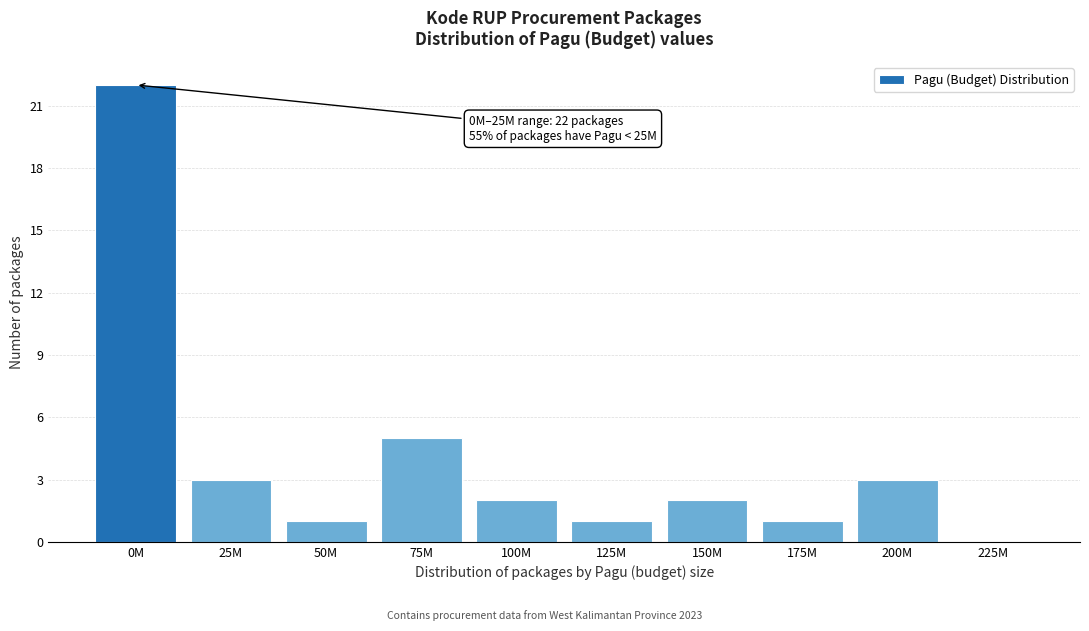

Reading right to left, what are all the values shown in this chart?

225M=0	200M=3	175M=1	150M=2	125M=1	100M=2	75M=5	50M=1	25M=3	0M=22